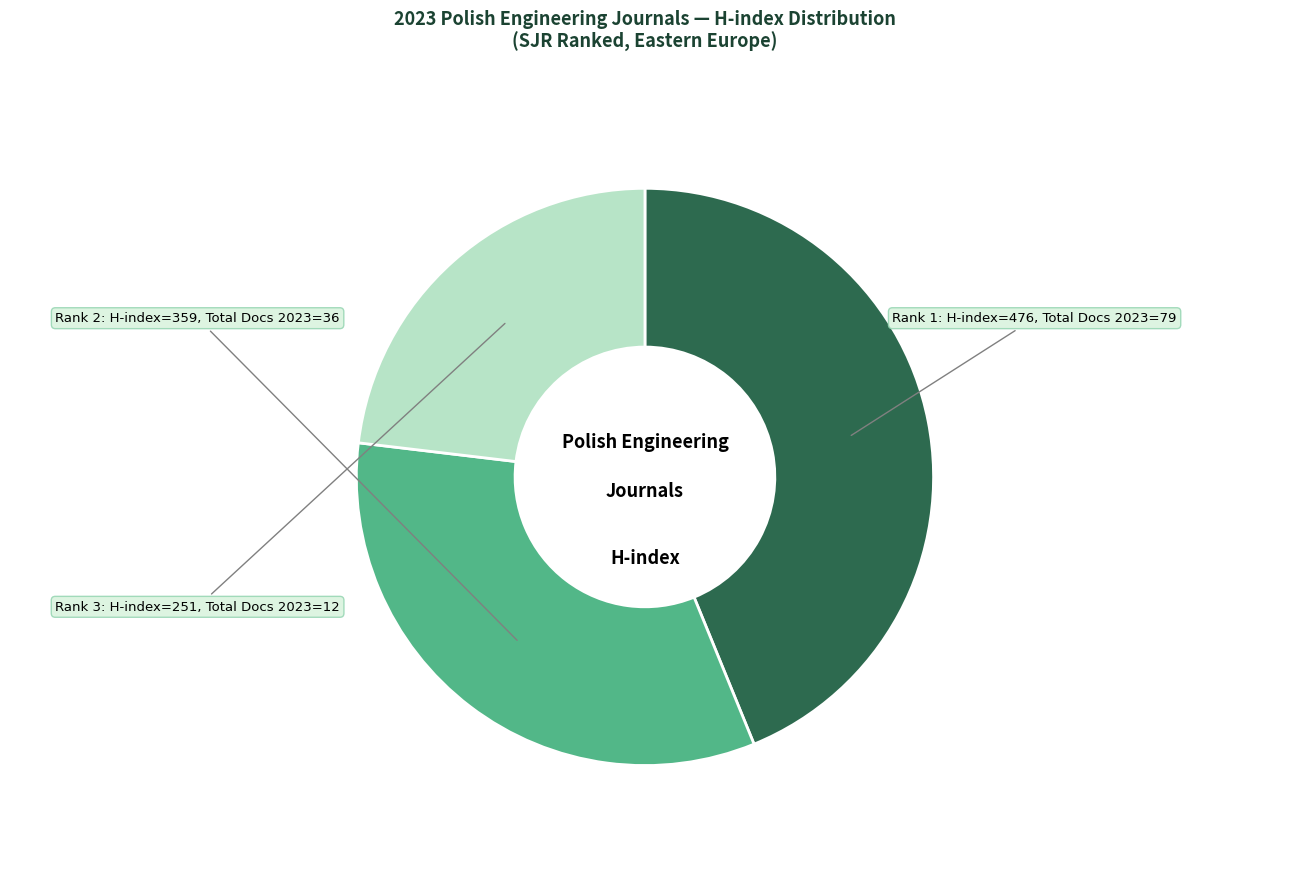

Is there a majority slice in this chart?

No